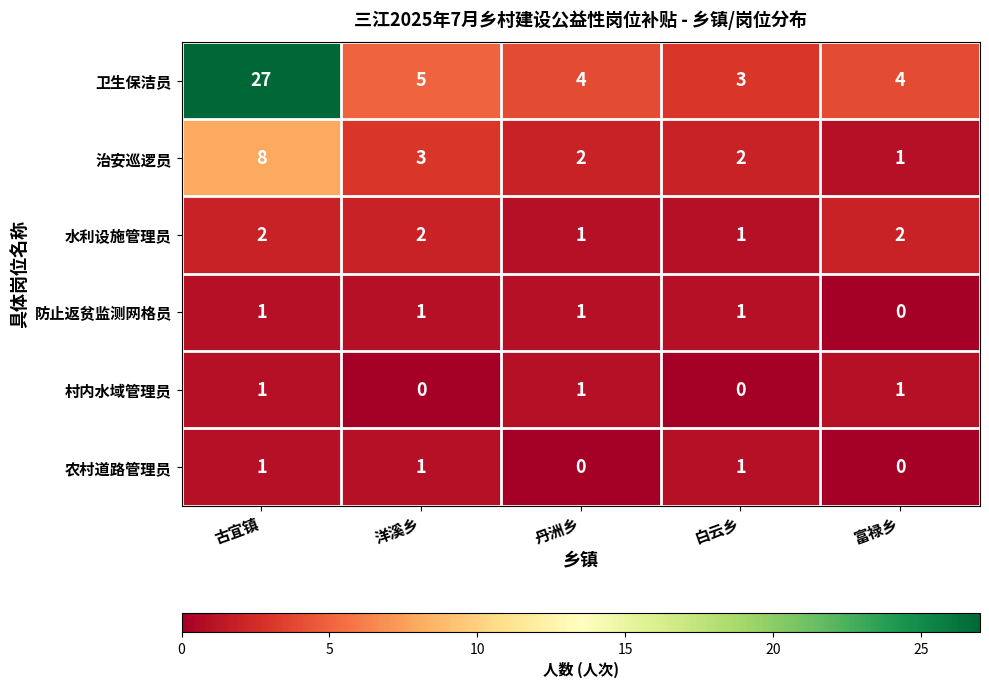

What is the spread (max minus min) of values at 古宜镇?

26